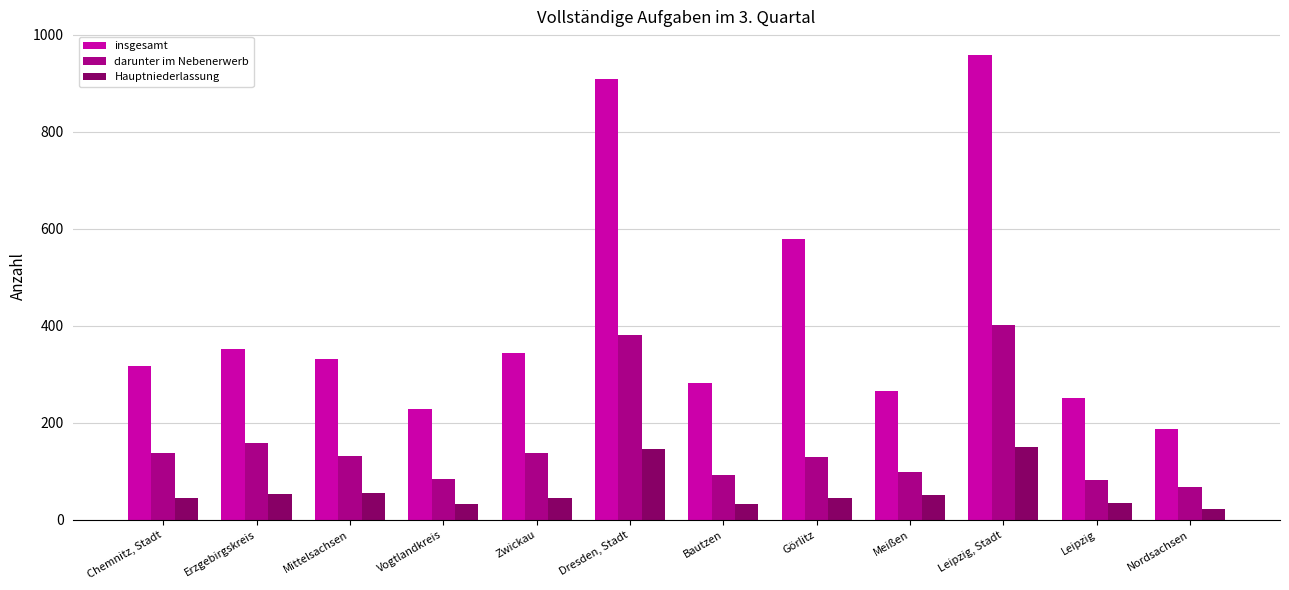

Read the insgesamt value at Leipzig, Stadt, to the nearest 10.

960